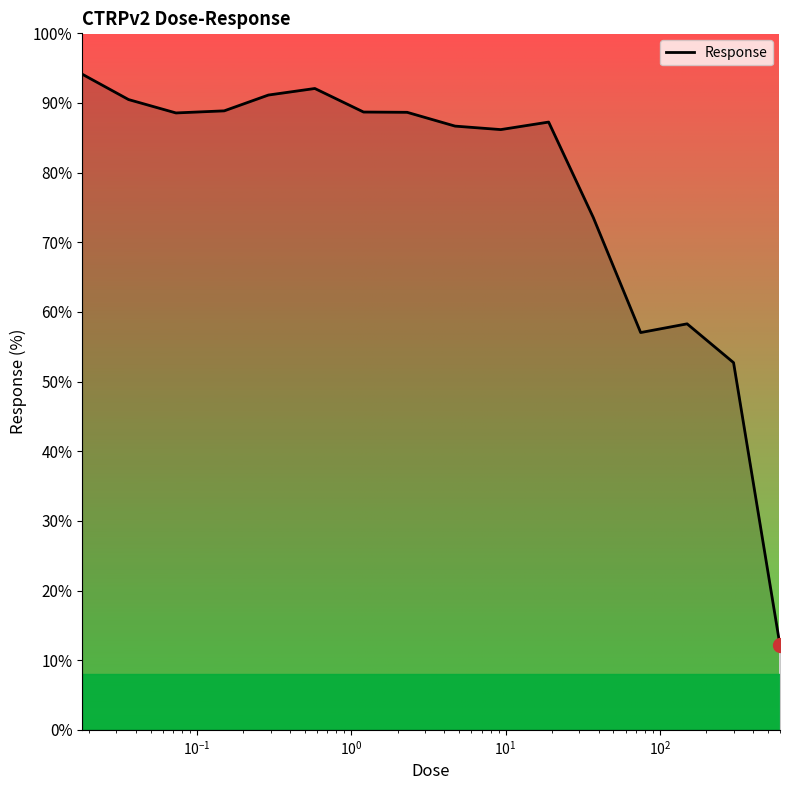

Is this an area chart (filled region under the line)?

No